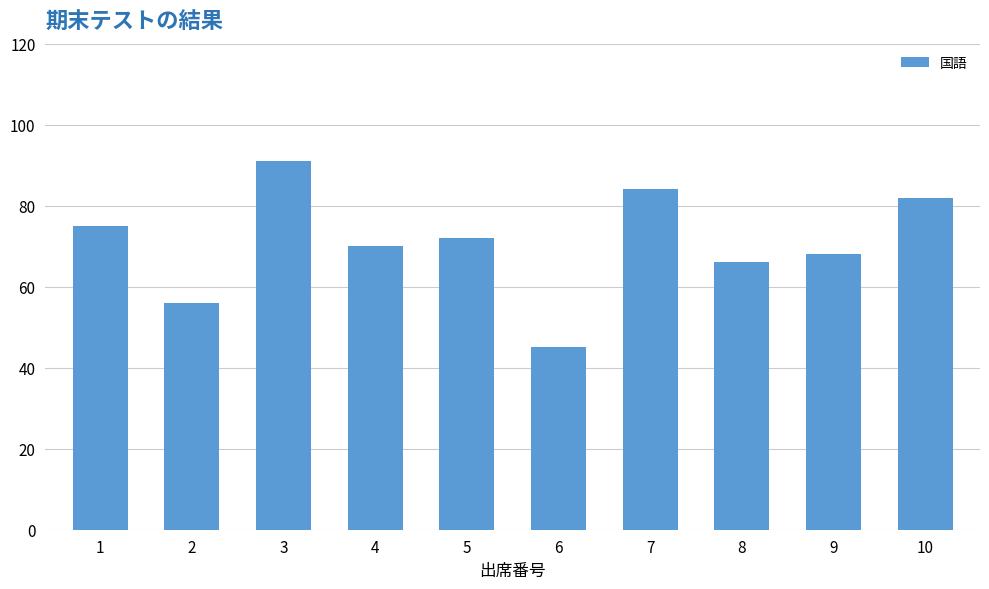

What is the difference between the values at 1 and 3?

16